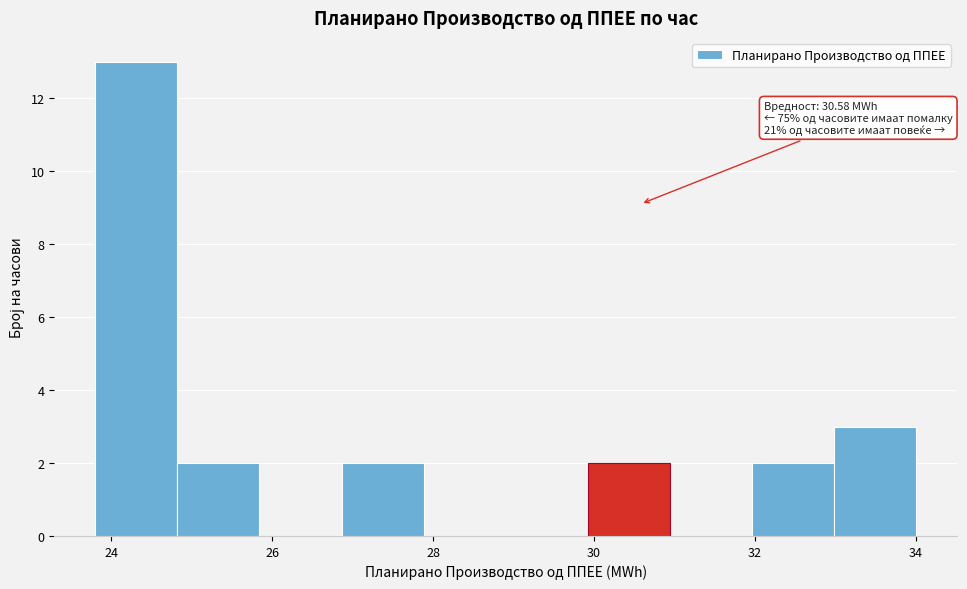

Which range on the x-axis has the tallest bar?

23.8 to 24.8